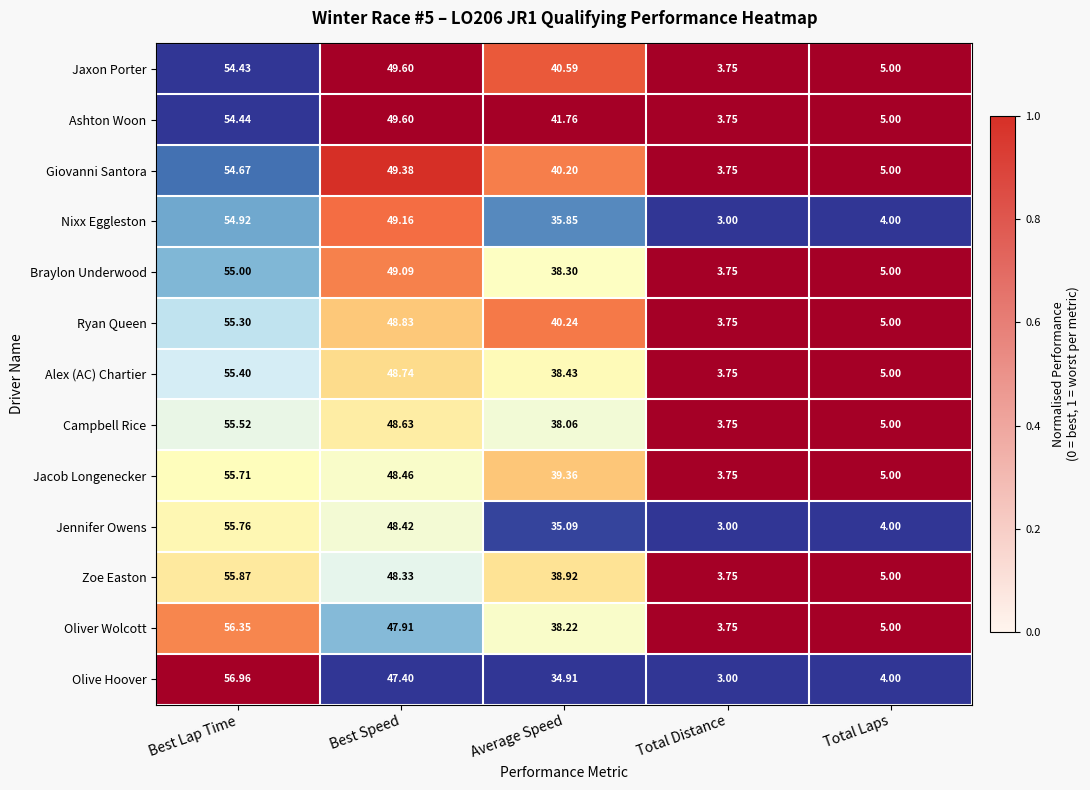

At which category is the sum across all series the highest?

Best Lap Time